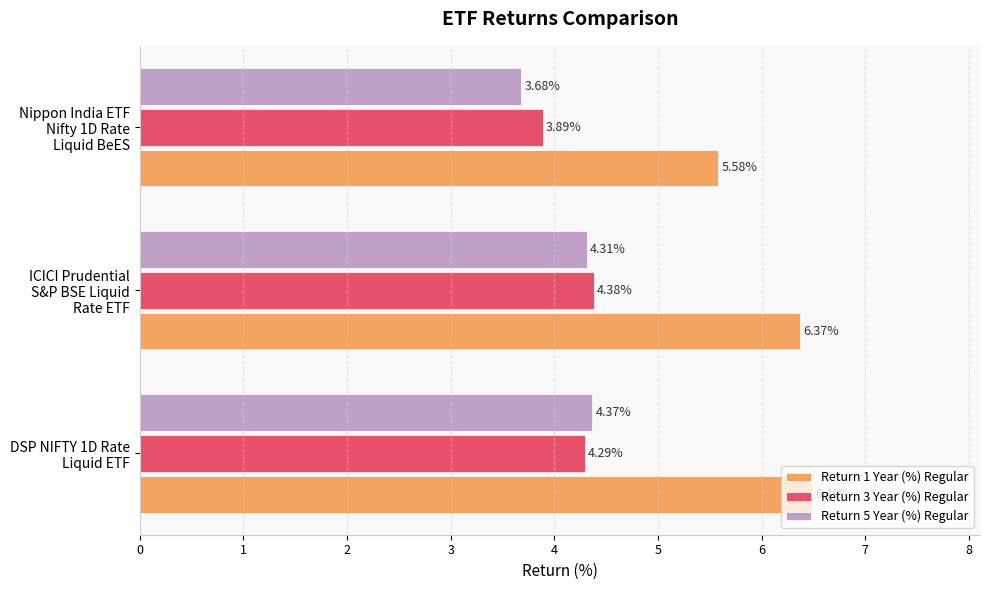

What is the sum of all Return 3 Year (%) Regular values?

12.6